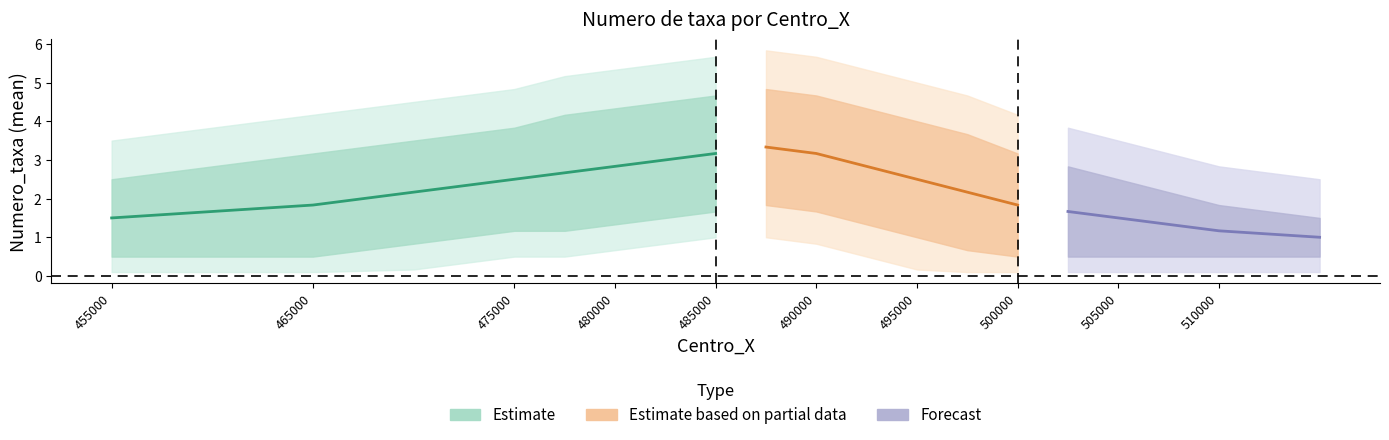

What is the minimum value shown in the chart?

1.5